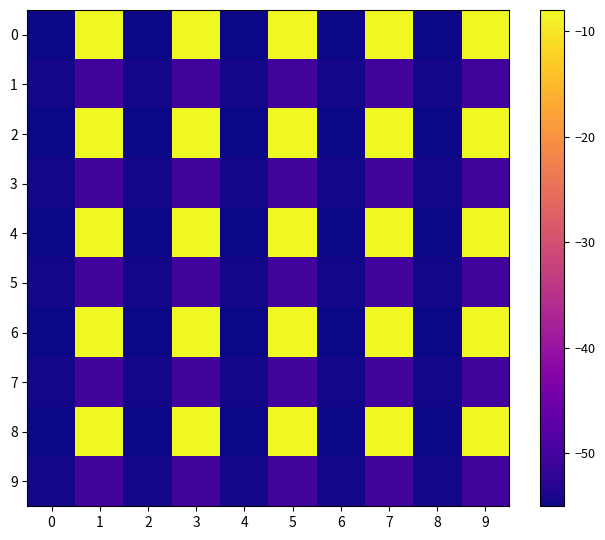

Rank the series at 7 from highest to lowest value.

0, 2, 4, 6, 8, 1, 3, 5, 7, 9